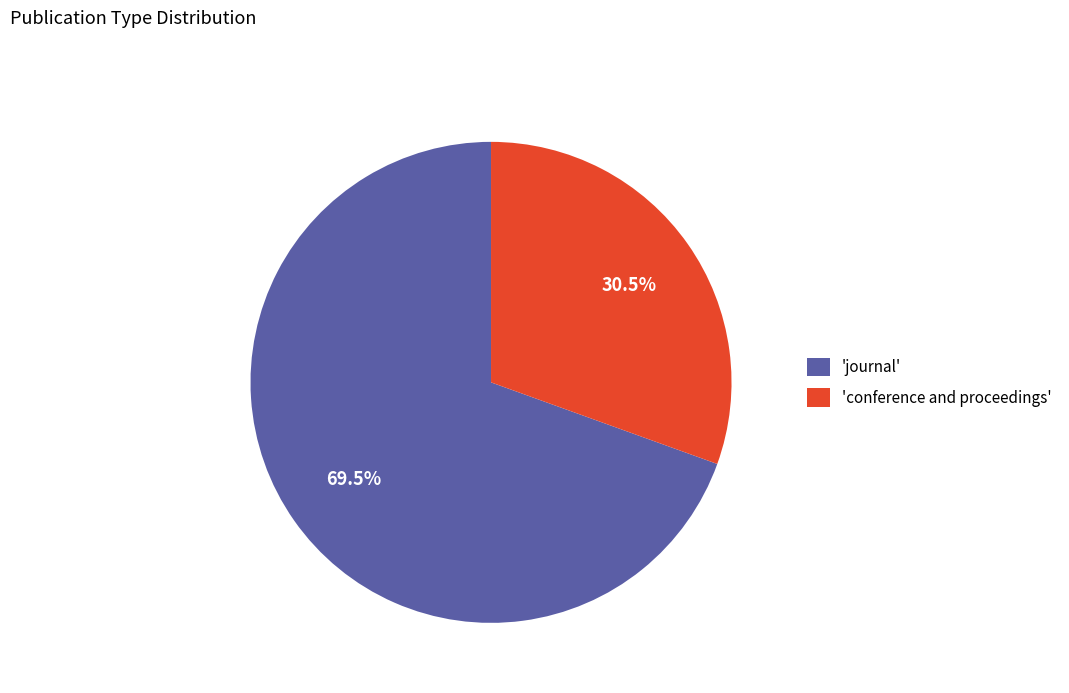

Count the number of slices in the pie.

2